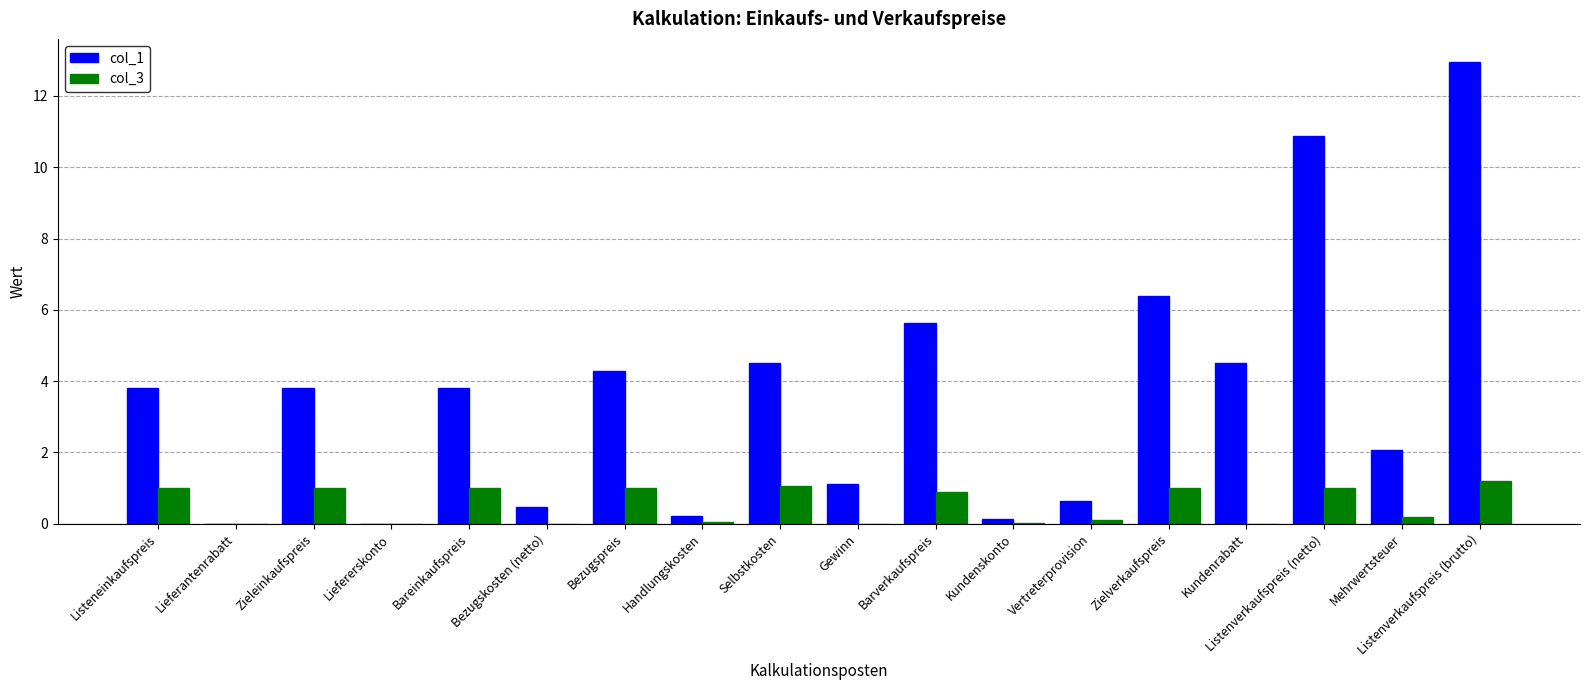

What are all the series names shown in the legend?

col_1, col_3